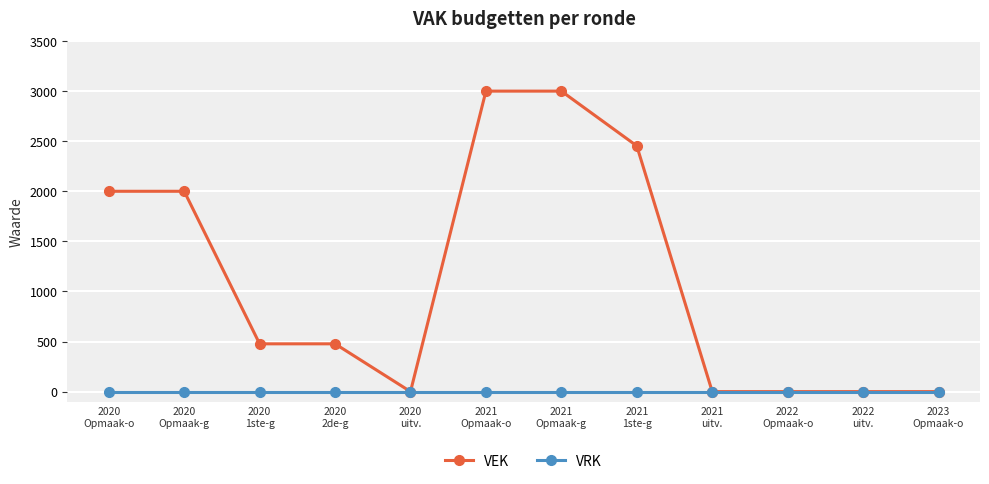

How many lines are shown in the chart?

2